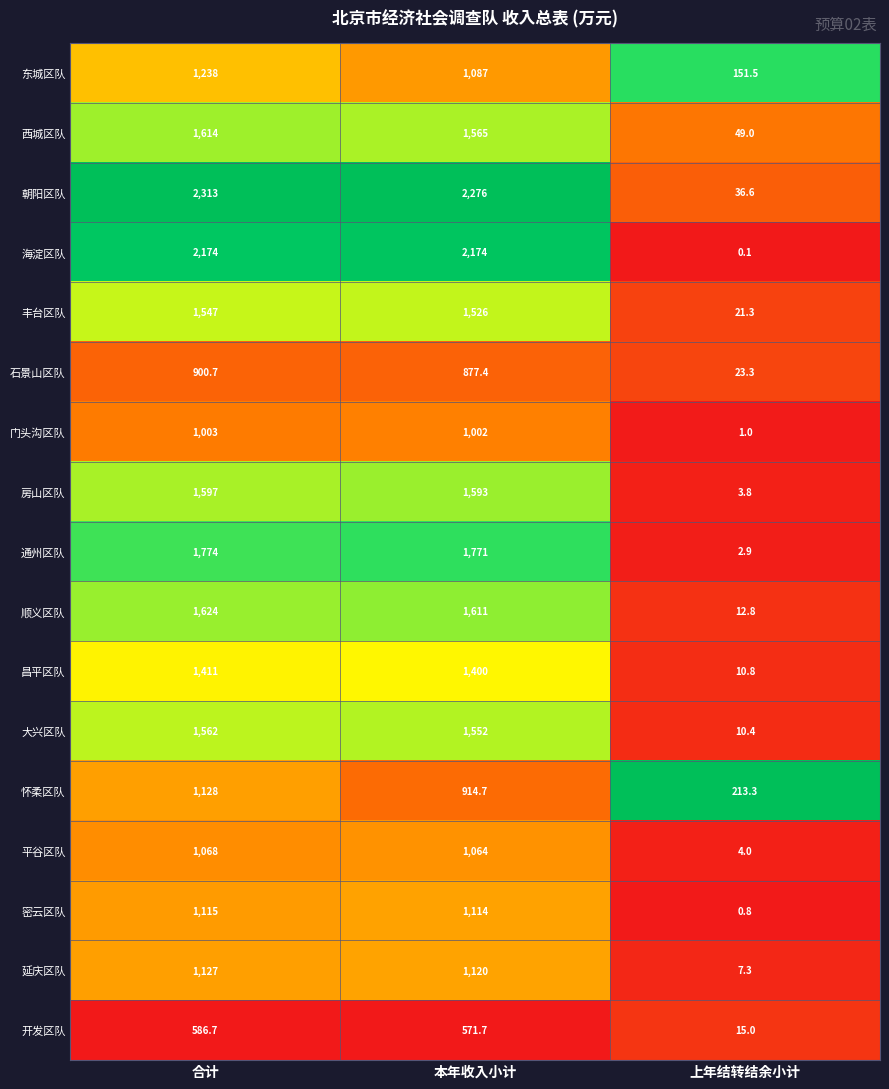

Which series has the largest range (max minus min)?

朝阳区队